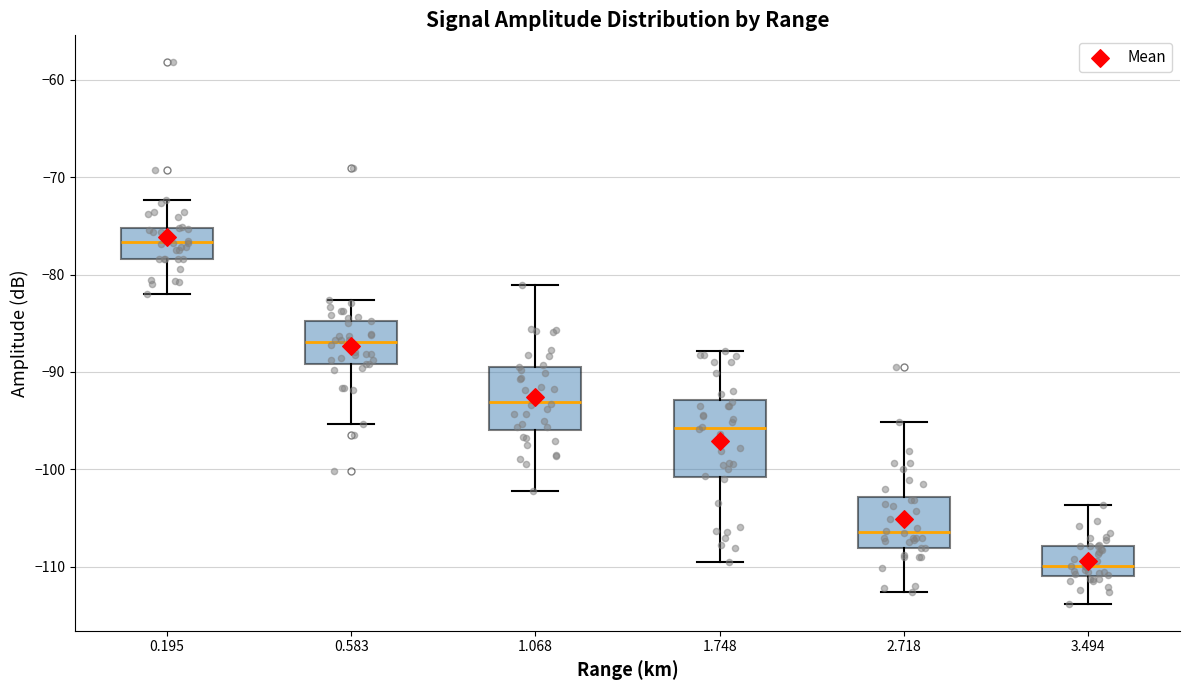

Where does the lower whisker of the box at x = 1.748 end on the y-axis? The values are not printed on the chart, so give them approximately, as read against the axis.

-109